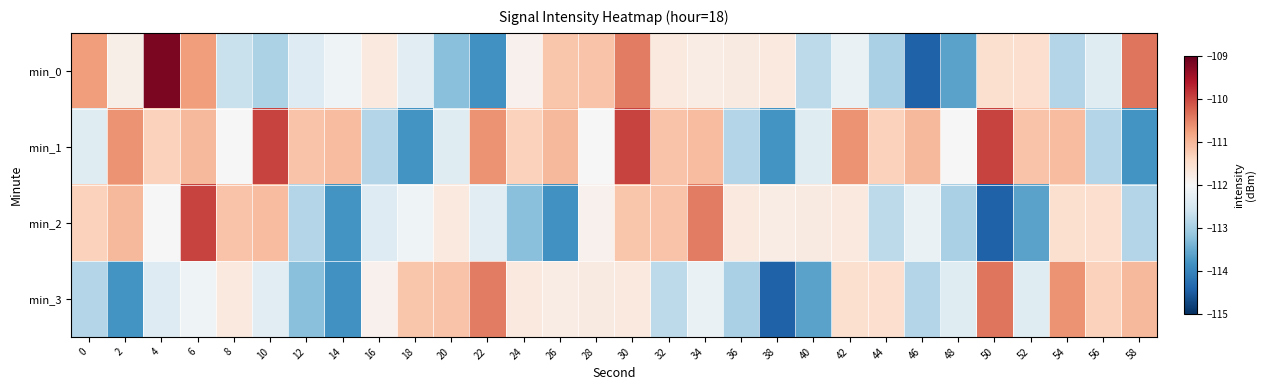

Reading left to right, extract all data points from this chart.

min_0: 0=-110.8	2=-111.8	4=-109.2	6=-110.7	8=-112.7	10=-113.0	12=-112.4	14=-112.1	16=-111.7	18=-112.3	20=-113.2	22=-113.8	24=-111.9	26=-111.2	28=-111.2	30=-110.5	32=-111.7	34=-111.8	36=-111.7	38=-111.7	40=-112.8	42=-112.2	44=-113.0	46=-114.4	48=-113.6	50=-111.5	52=-111.5	54=-112.9	56=-112.4	58=-110.4
min_1: 0=-112.4	2=-110.6	4=-111.3	6=-111.0	8=-112.0	10=-110.0	12=-111.1	14=-111.1	16=-112.9	18=-113.8	20=-112.4	22=-110.6	24=-111.3	26=-111.0	28=-112.0	30=-110.0	32=-111.1	34=-111.1	36=-112.9	38=-113.8	40=-112.4	42=-110.6	44=-111.3	46=-111.0	48=-112.0	50=-110.0	52=-111.1	54=-111.1	56=-112.9	58=-113.8
min_2: 0=-111.3	2=-111.0	4=-112.0	6=-110.0	8=-111.1	10=-111.1	12=-112.9	14=-113.8	16=-112.4	18=-112.1	20=-111.7	22=-112.3	24=-113.2	26=-113.8	28=-111.9	30=-111.2	32=-111.2	34=-110.5	36=-111.7	38=-111.8	40=-111.7	42=-111.7	44=-112.8	46=-112.2	48=-113.0	50=-114.4	52=-113.6	54=-111.5	56=-111.5	58=-112.9
min_3: 0=-112.9	2=-113.8	4=-112.4	6=-112.1	8=-111.7	10=-112.3	12=-113.2	14=-113.8	16=-111.9	18=-111.2	20=-111.2	22=-110.5	24=-111.7	26=-111.8	28=-111.7	30=-111.7	32=-112.8	34=-112.2	36=-113.0	38=-114.4	40=-113.6	42=-111.5	44=-111.5	46=-112.9	48=-112.4	50=-110.4	52=-112.4	54=-110.6	56=-111.3	58=-111.0